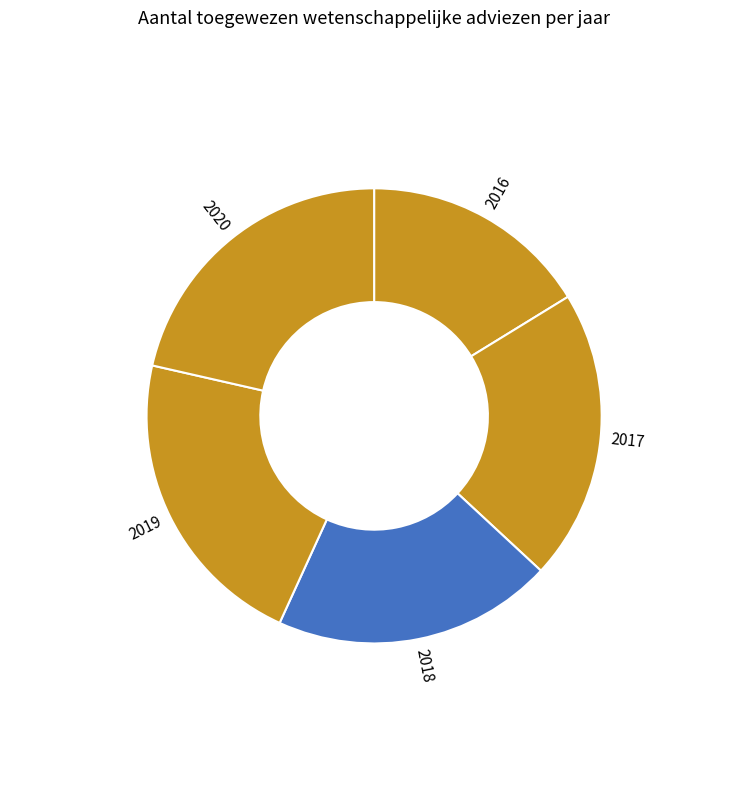

Is the sum of 2016 and 2018 greater than half?

No